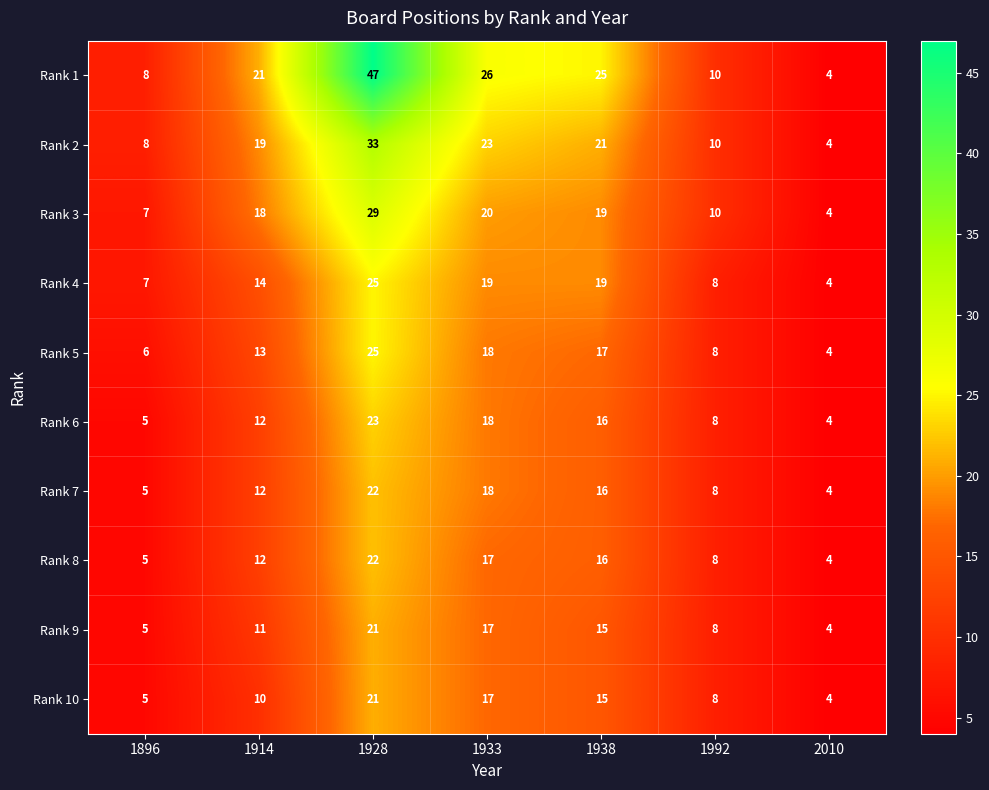

Where is Rank 9 nearest to the value 12?

1914